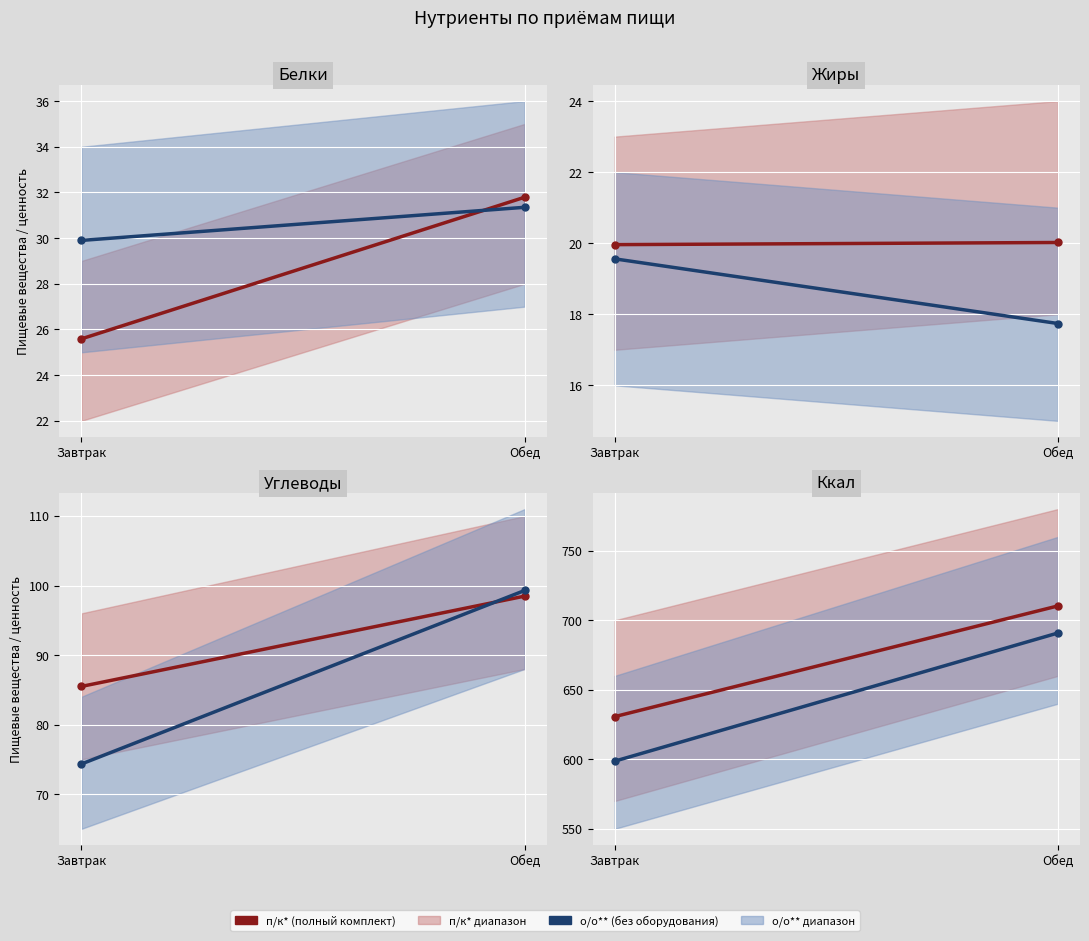

What is the difference between the highest and lowest values at Завтрак?

32.0